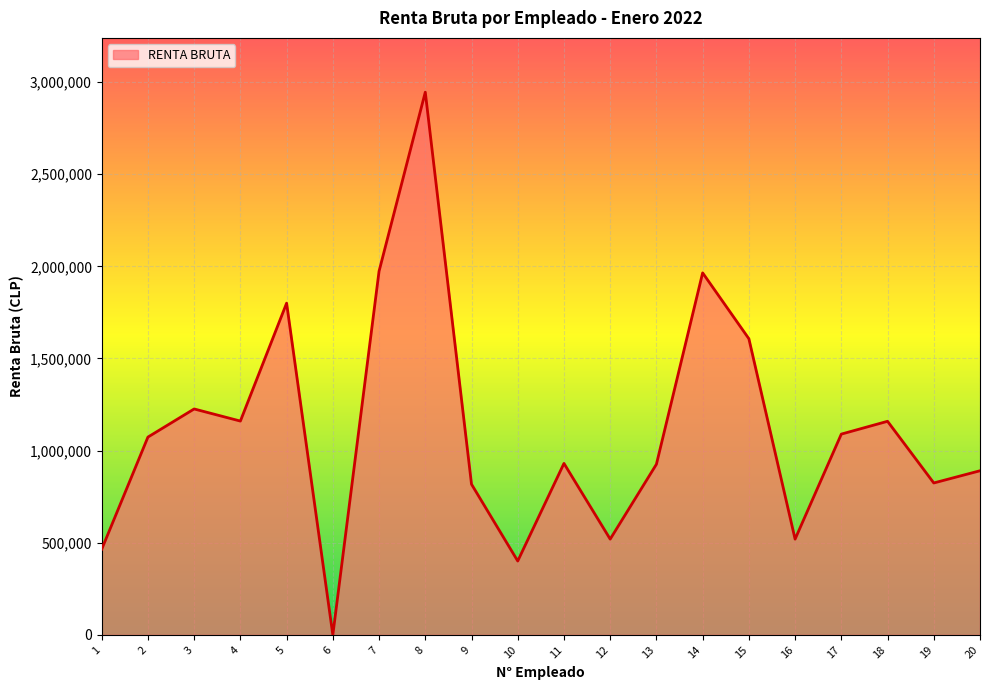

What is the change in value from 2 to 3?

+152681